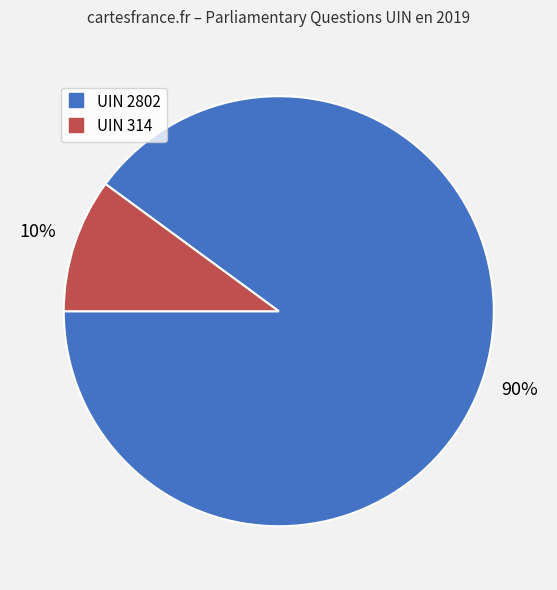

To the nearest percent, what percentage of the pie is UIN 314?

10%